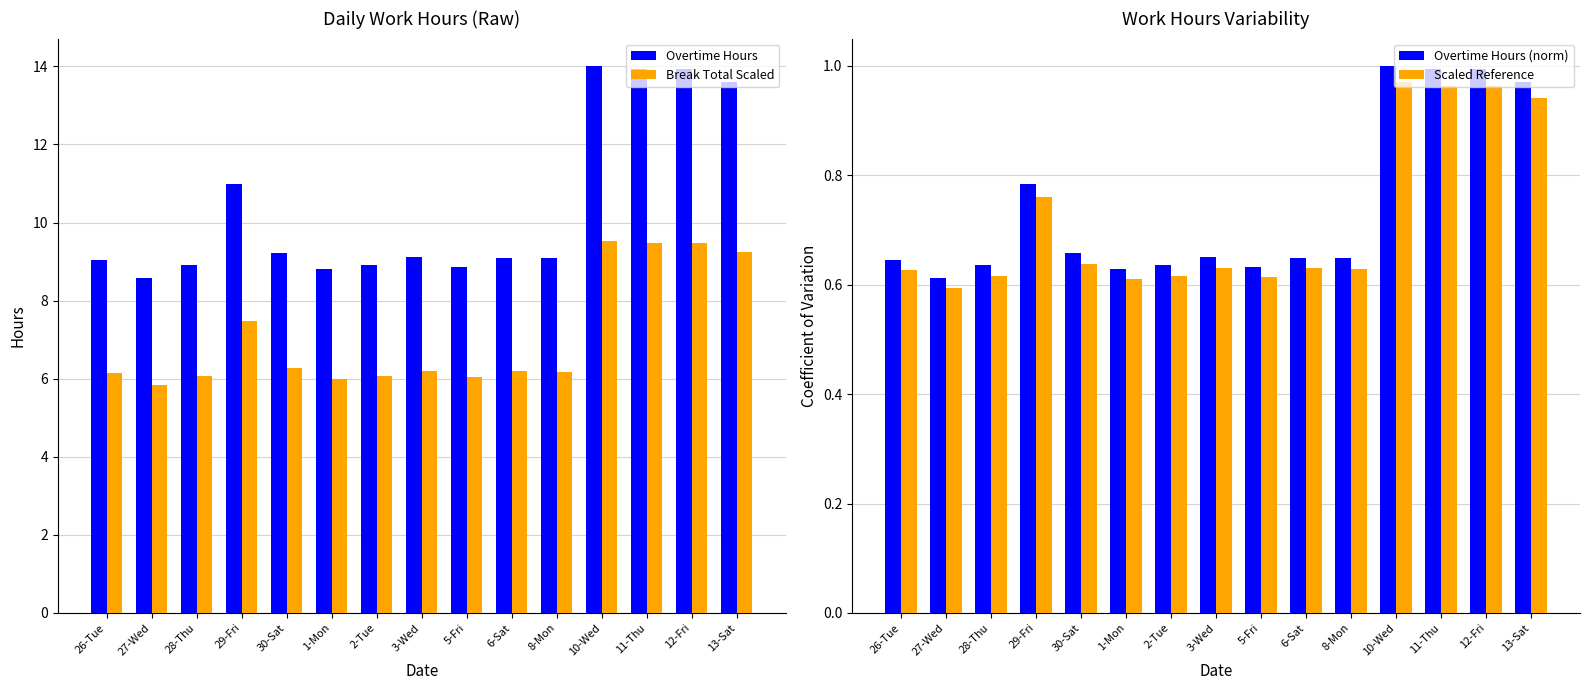

Rank the series by their maximum value, from lowest to highest.

Scaled Reference, Overtime Hours (norm), Break Total Scaled, Overtime Hours